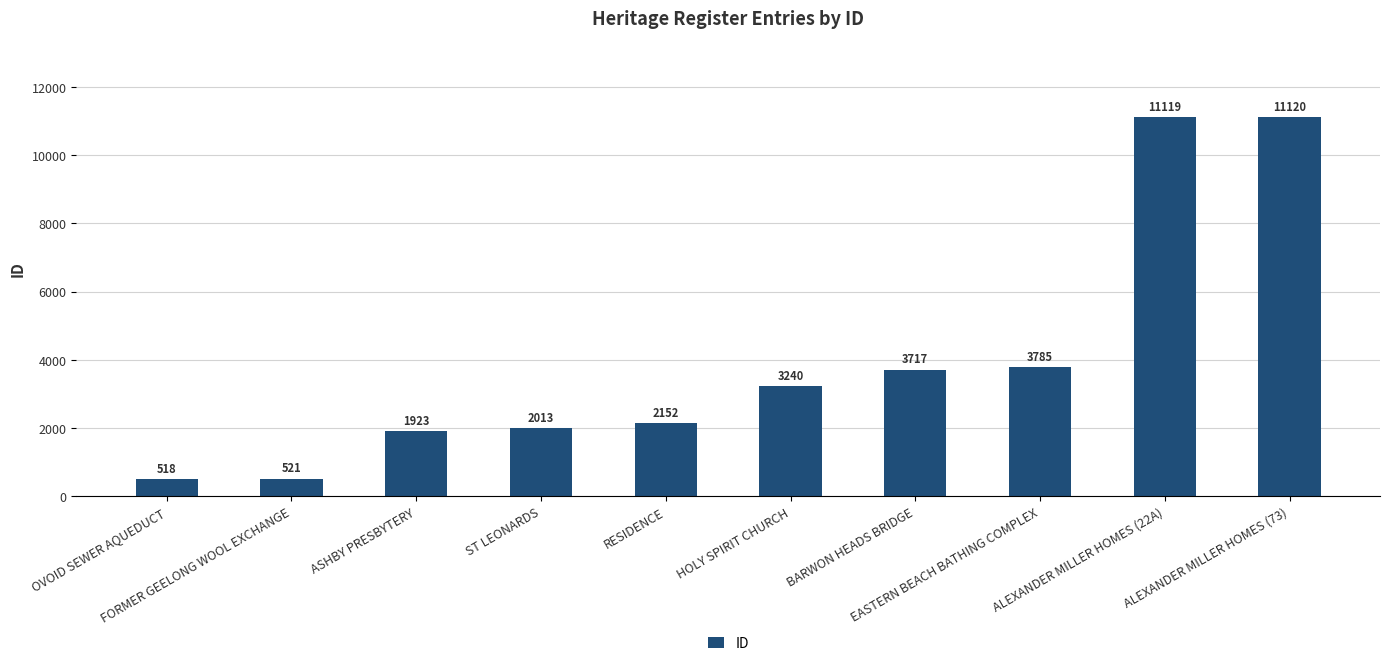

What is the value of the 9th bar from the left?

11119